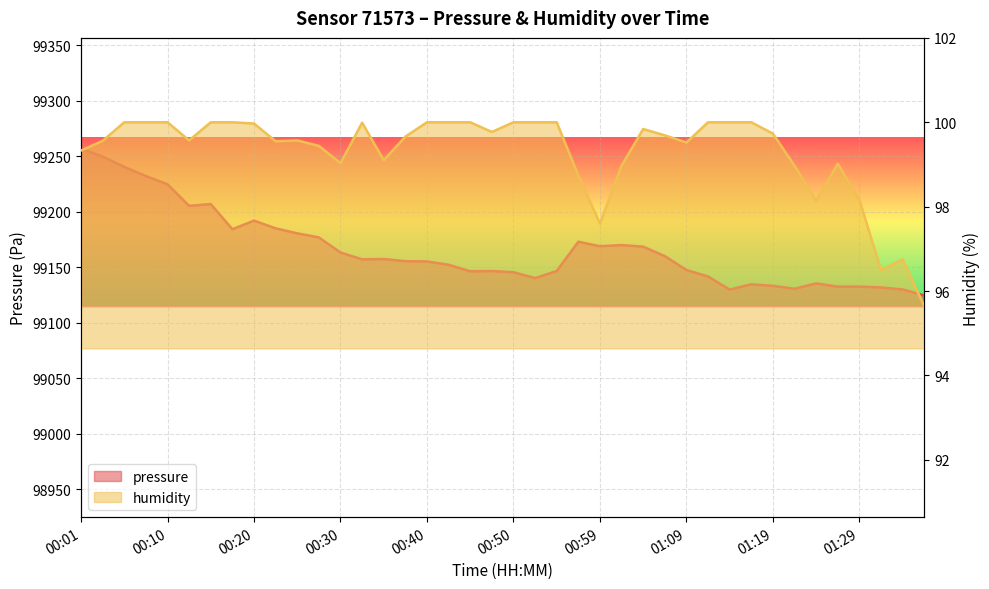

What are all the series names shown in the legend?

pressure, humidity